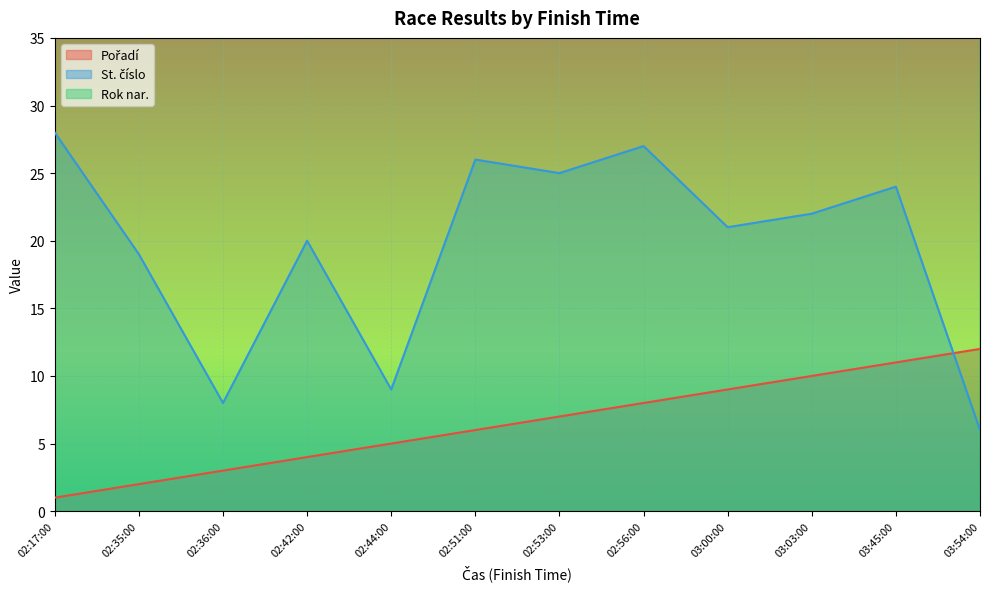

What is the difference between the Pořadí values at 02:36:00 and 02:56:00?

5